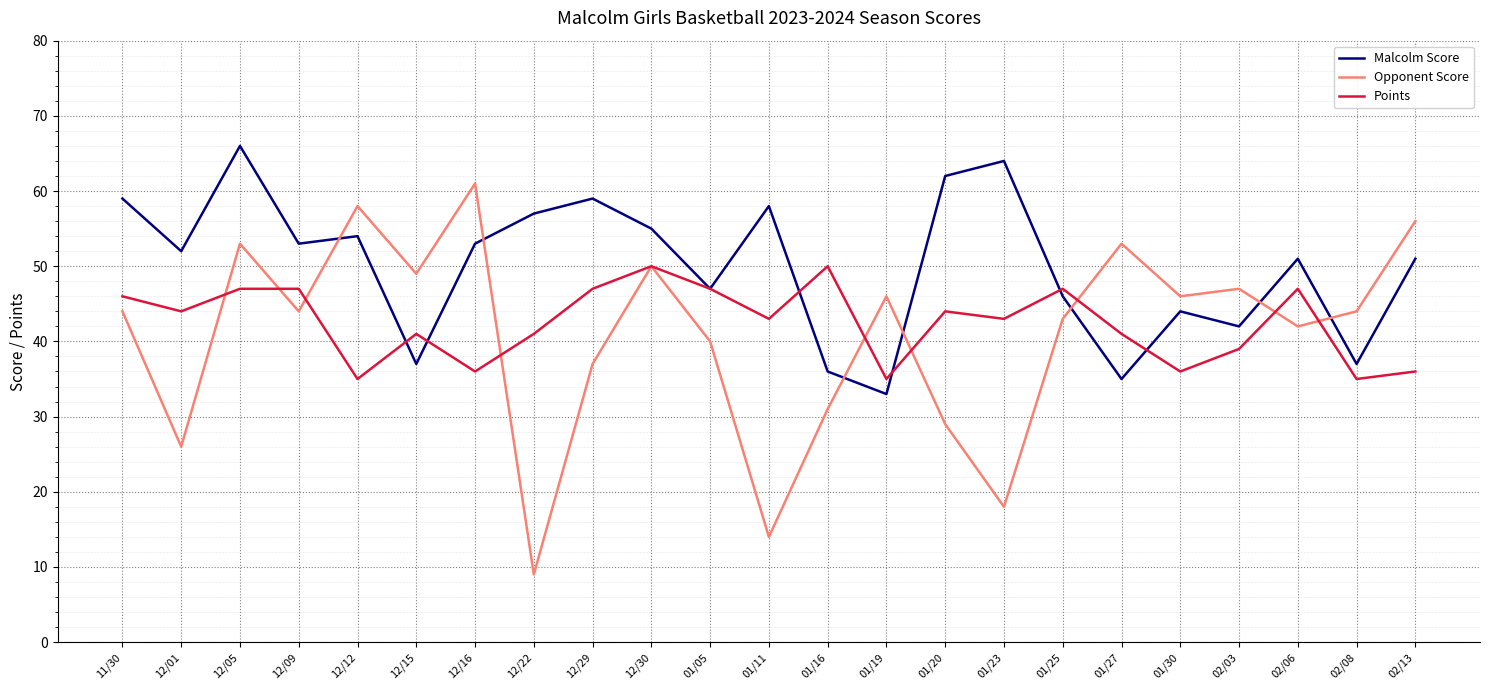

What is the smallest value displayed?

9